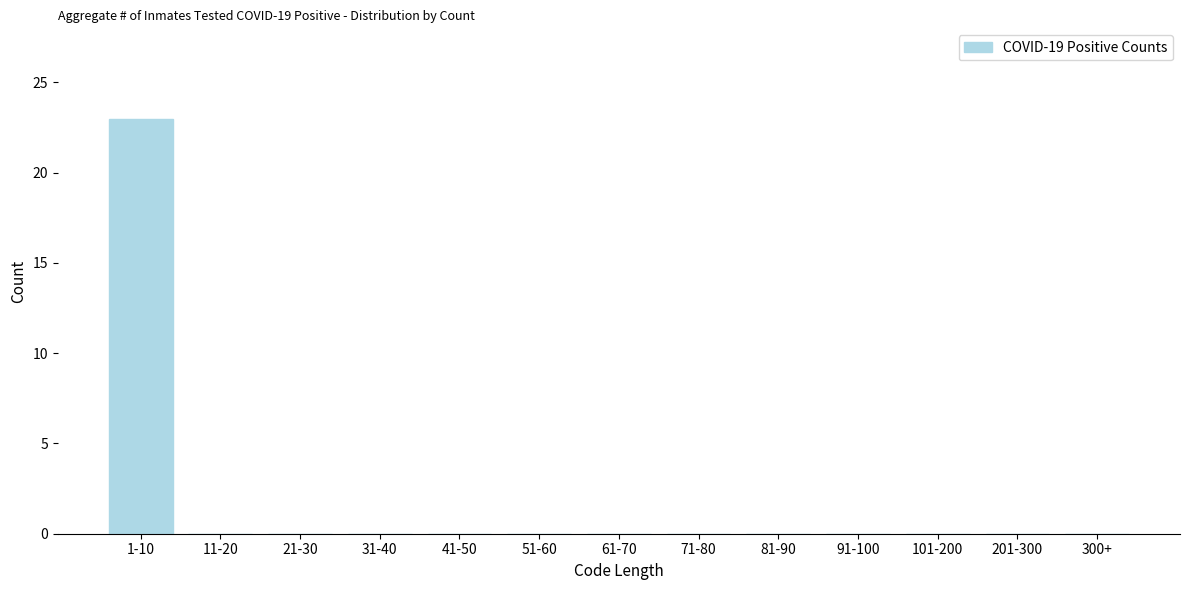

Reading right to left, transcribe all the data shown in this chart.

300+=0	201-300=0	101-200=0	91-100=0	81-90=0	71-80=0	61-70=0	51-60=0	41-50=0	31-40=0	21-30=0	11-20=0	1-10=23